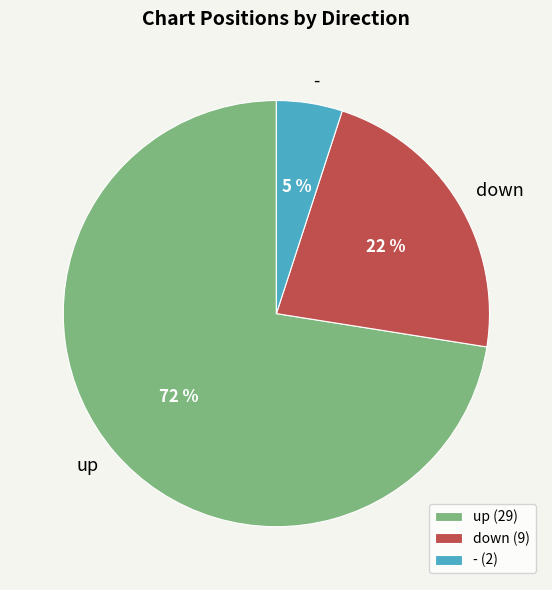

Count the number of slices in the pie.

3